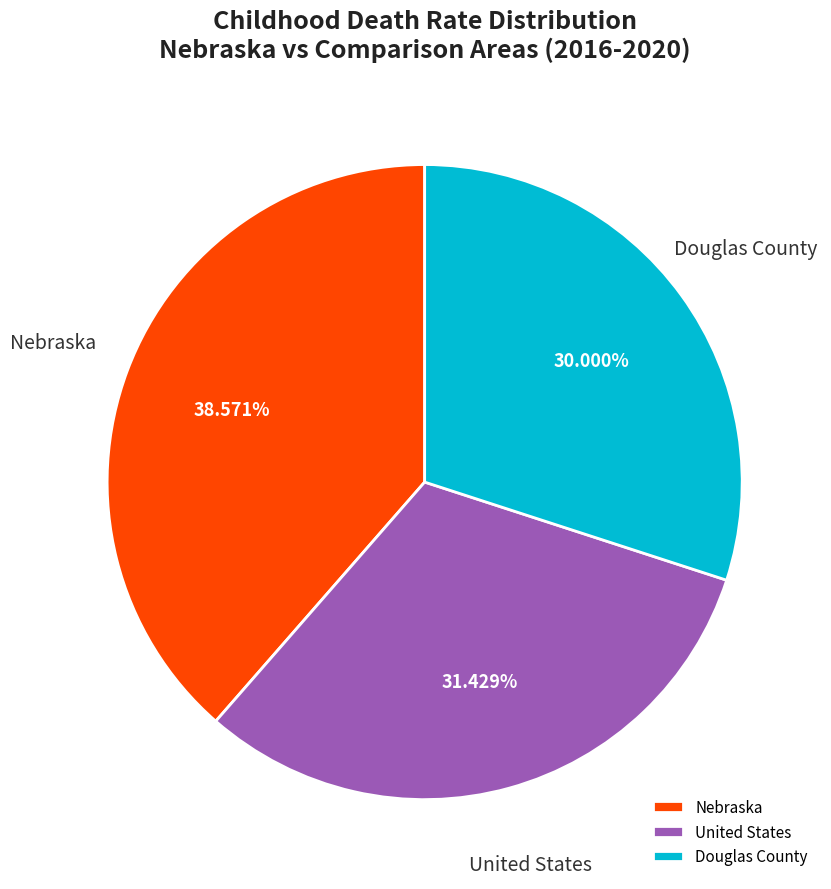

Does any single category account for the majority?

No